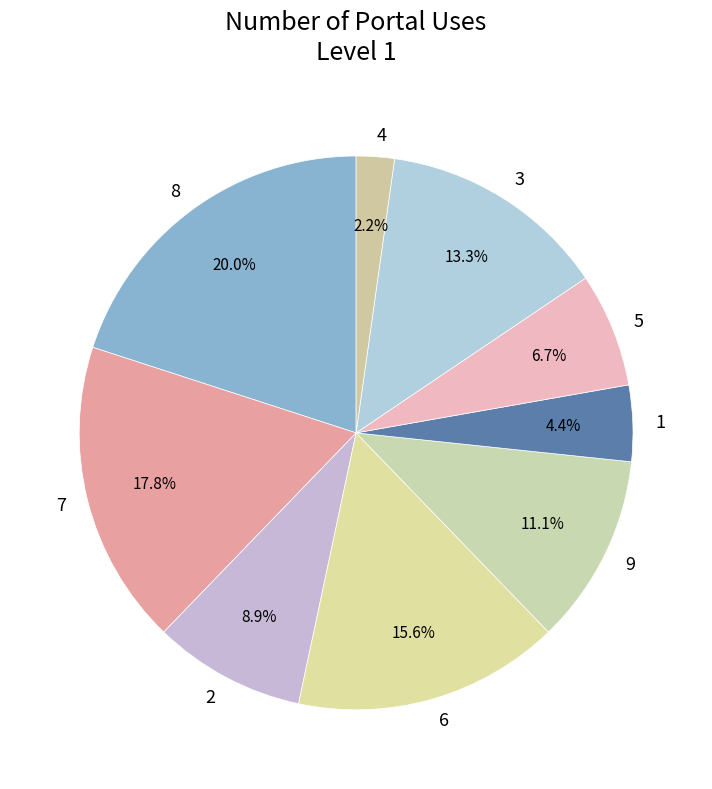

Approximately how many times larger is the value at 9 compared to 6?

0.7